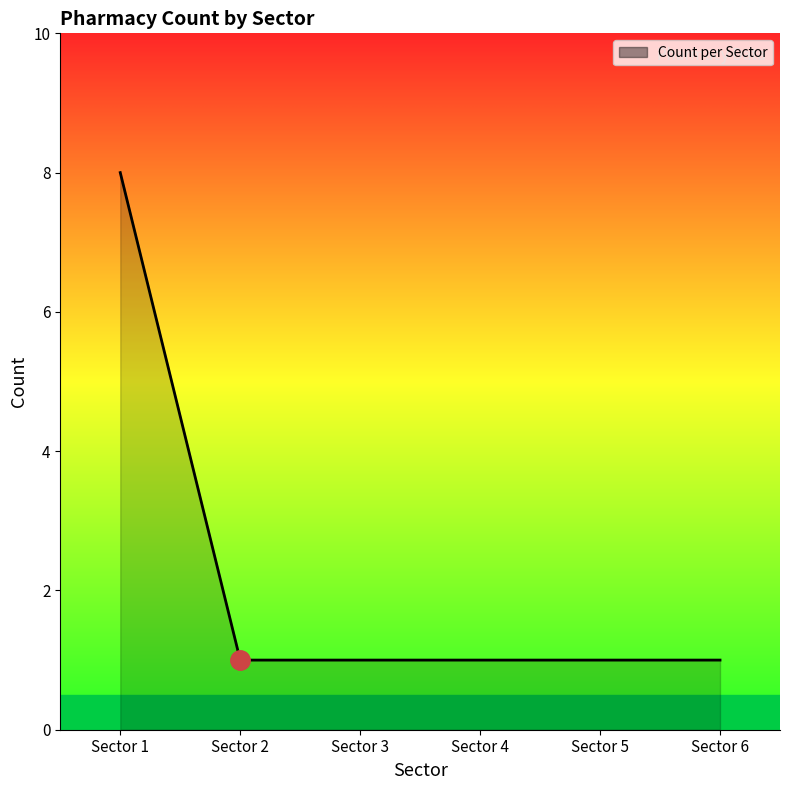

What is the average value?

1.7